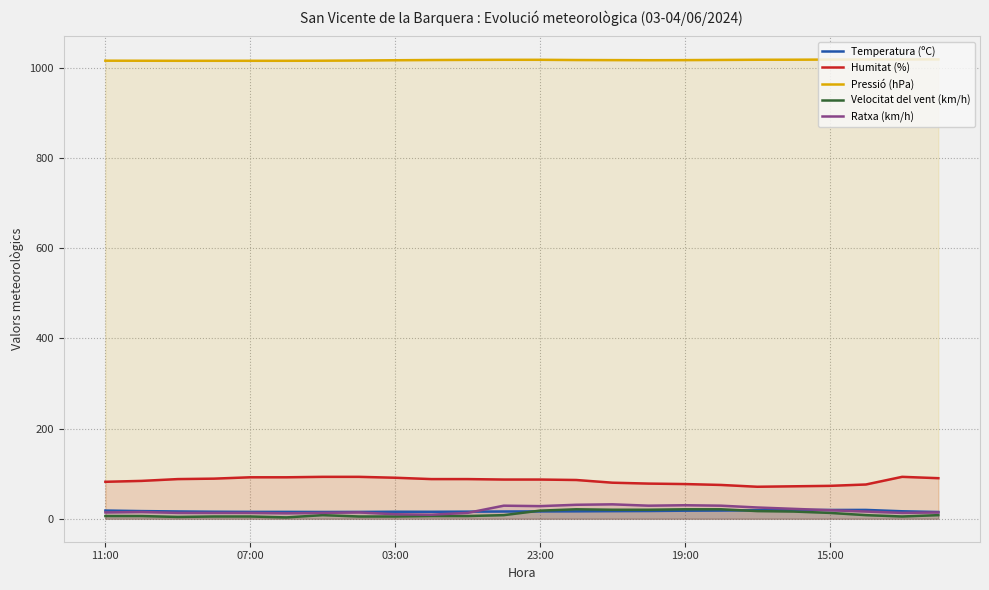

What is the minimum value for Humitat (%)?

71.0